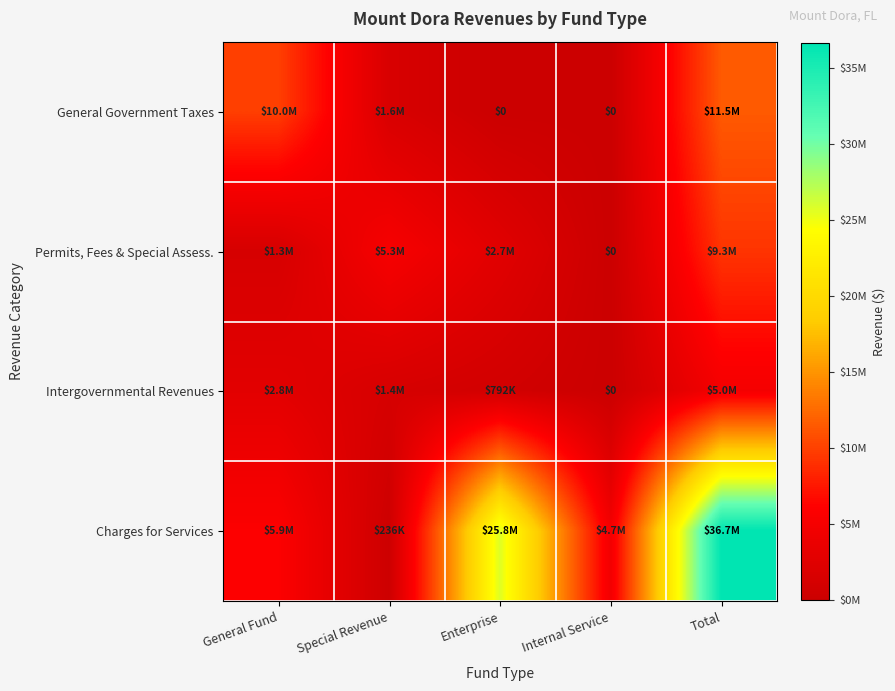

List the series in order of their peak value, lowest first.

Intergovernmental Revenues, Permits, Fees & Special Assess., General Government Taxes, Charges for Services